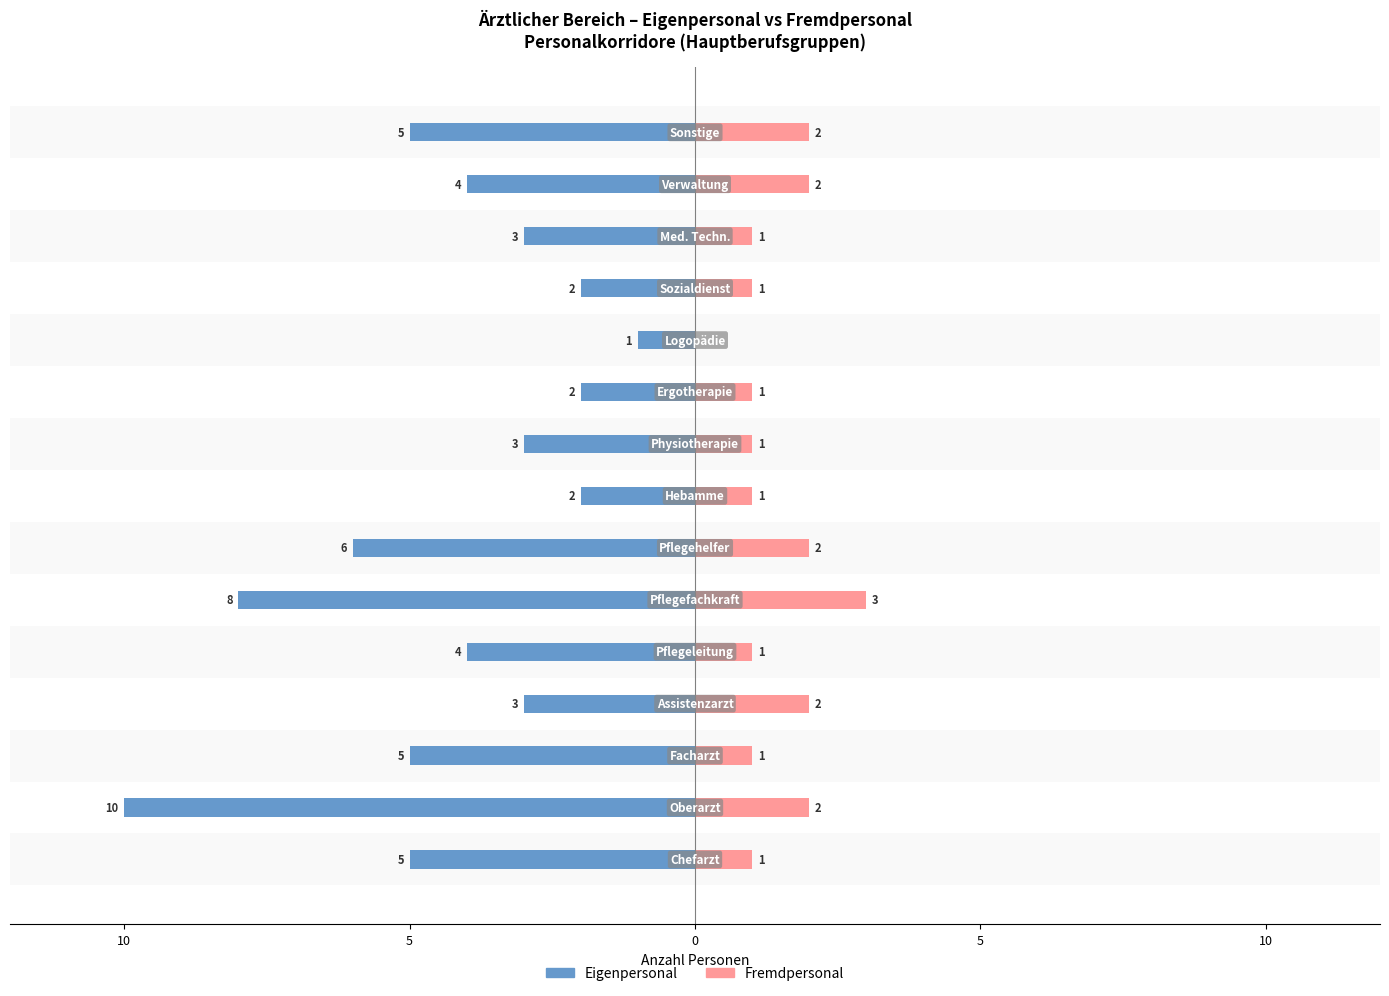

Which series changed the most between 10 and 8?

Eigenpersonal